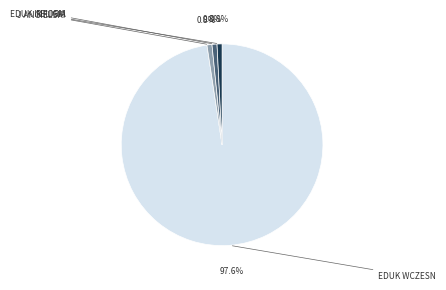

Is there a majority slice in this chart?

Yes